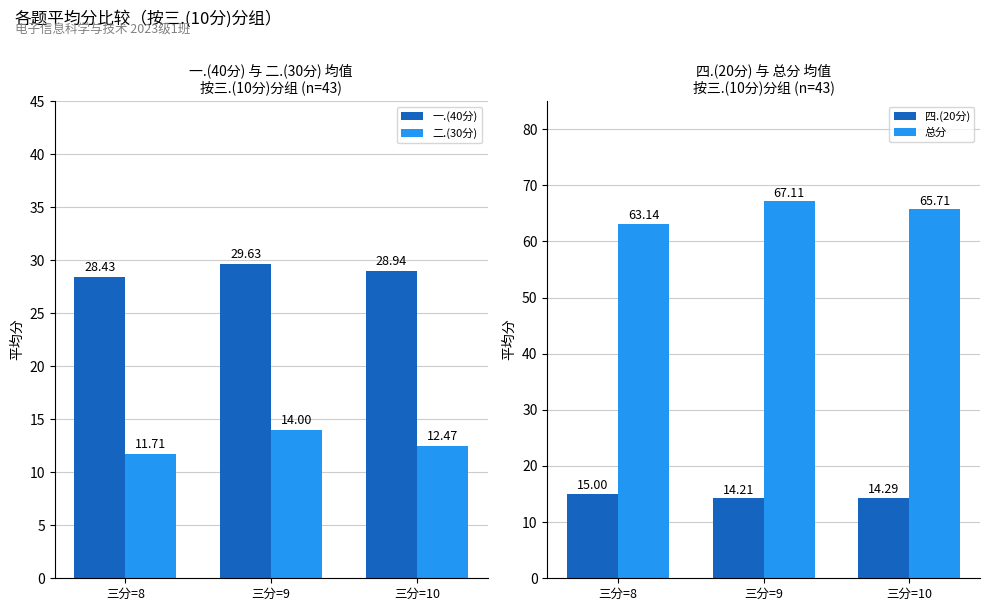

Reading right to left, list all the values displayed in this chart.

一.(40分): 三分=10=28.9	三分=9=29.6	三分=8=28.4
二.(30分): 三分=10=12.5	三分=9=14.0	三分=8=11.7
四.(20分): 三分=10=14.3	三分=9=14.2	三分=8=15.0
总分: 三分=10=65.7	三分=9=67.1	三分=8=63.1